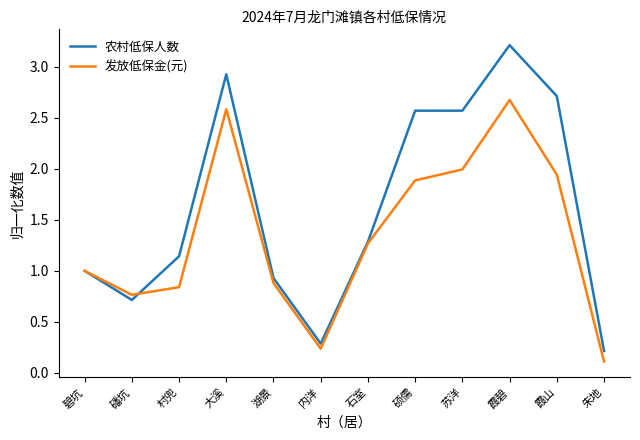

What is the approximate value of 发放低保金(元) at 湖景?

0.9